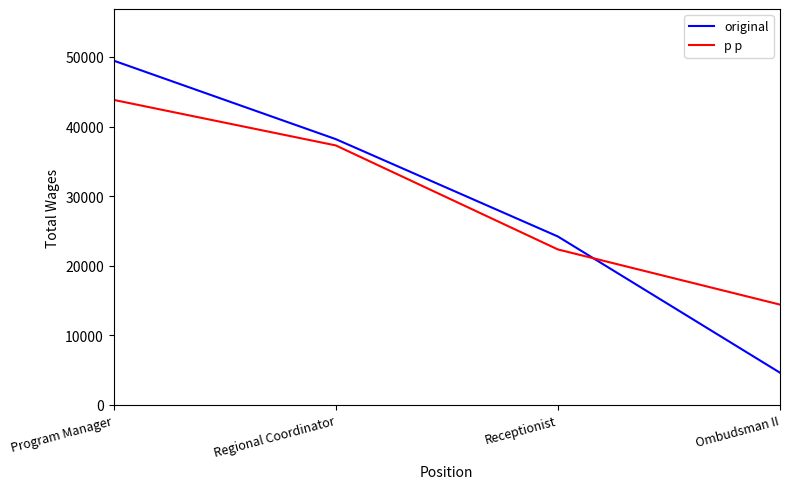

Reading left to right, list all the values displayed in this chart.

original: Program Manager=49462.0	Regional Coordinator=38184.0	Receptionist=24199.0	Ombudsman II=4630.0
p p: Program Manager=43823.0	Regional Coordinator=37281.7	Receptionist=22337.7	Ombudsman II=14414.5